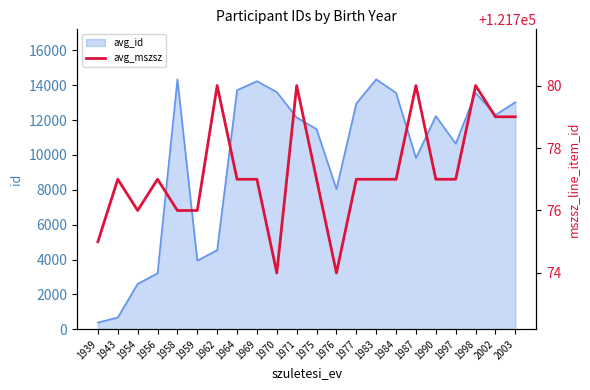

What is the maximum value shown in the chart?

121780